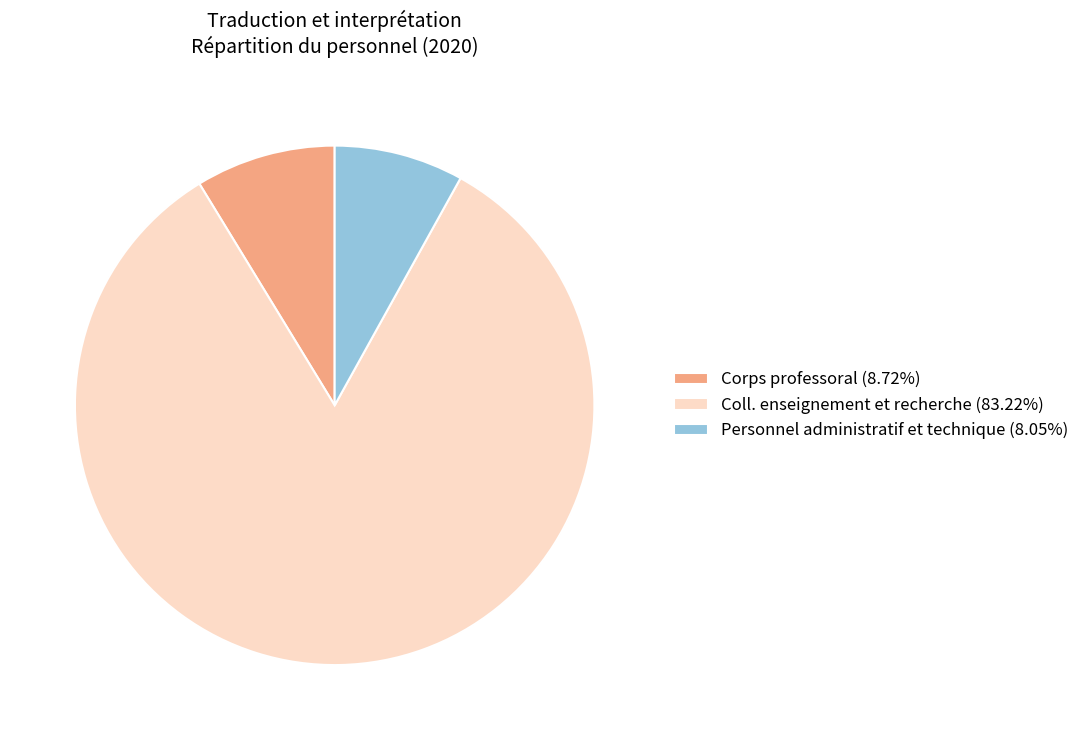

Which slice is the smallest?

Personnel administratif et technique